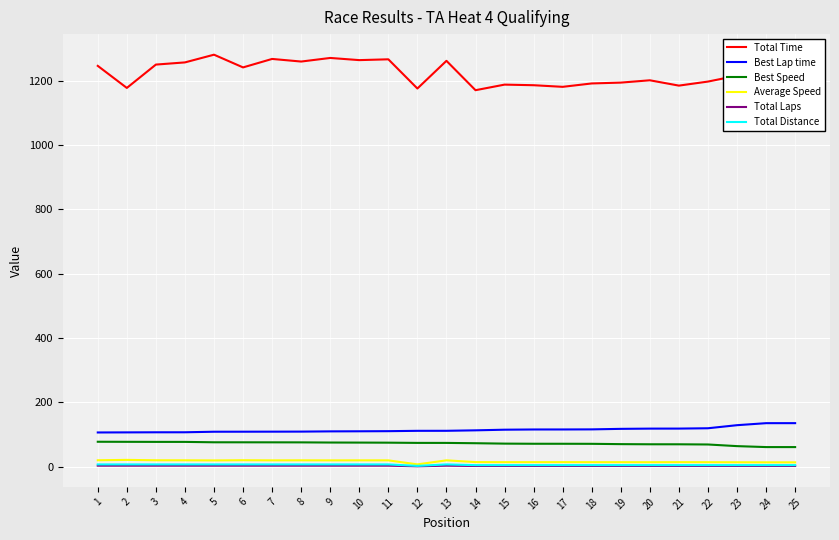

At which label does Total Laps first exceed 2?

1